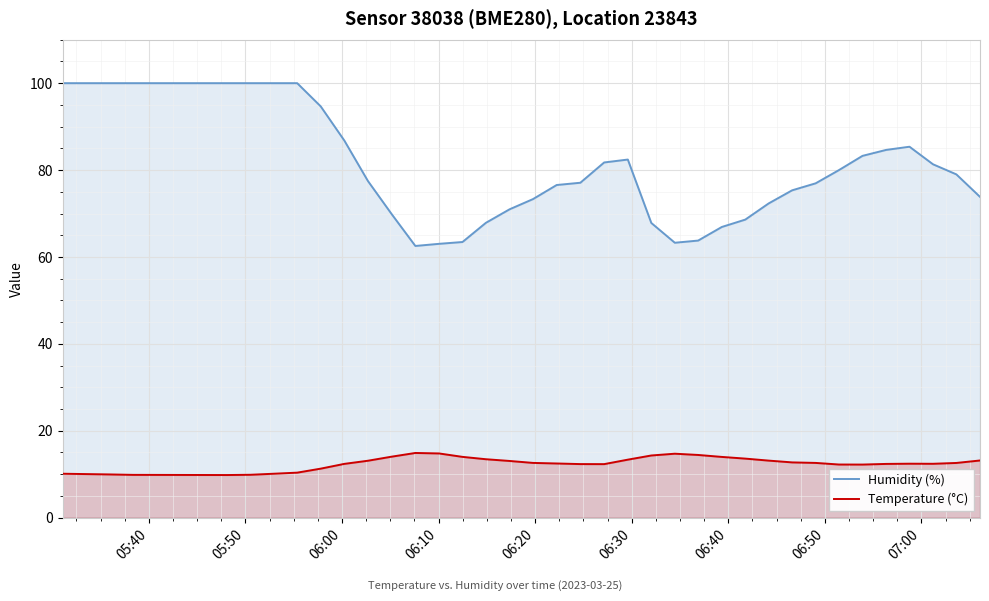

How many lines are shown in the chart?

2